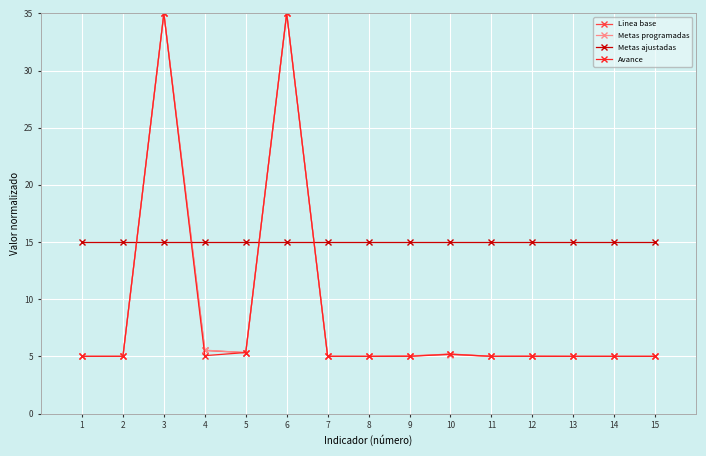

What is the total value across all series at 1?

30.0